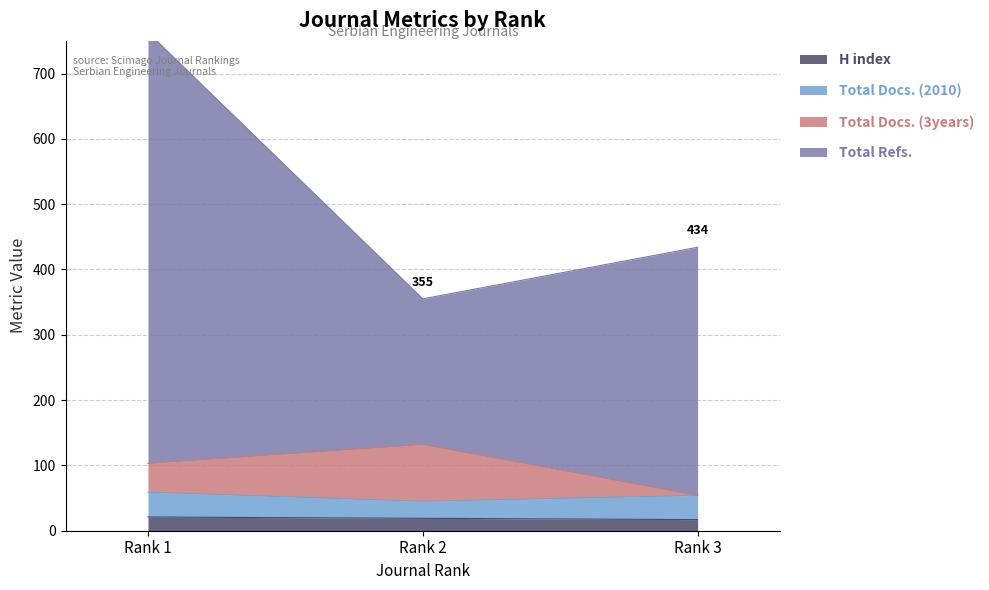

Which series changed the most between Rank 2 and Rank 3?

Total Refs.